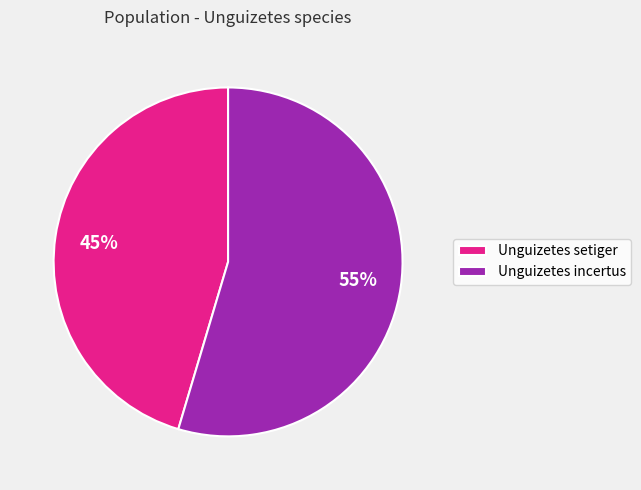

Is the sum of Unguizetes setiger and Unguizetes incertus greater than half?

Yes